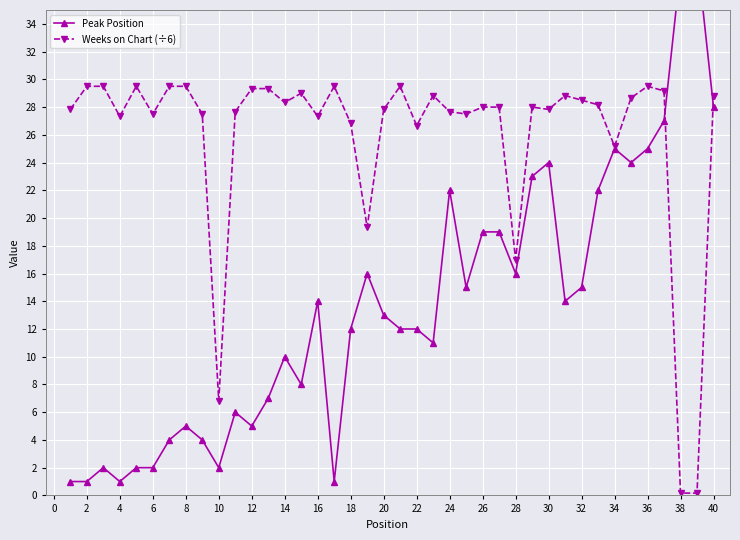

In Weeks on Chart (÷6), how many points are lower than both neighbors (excluding endpoints)?

11